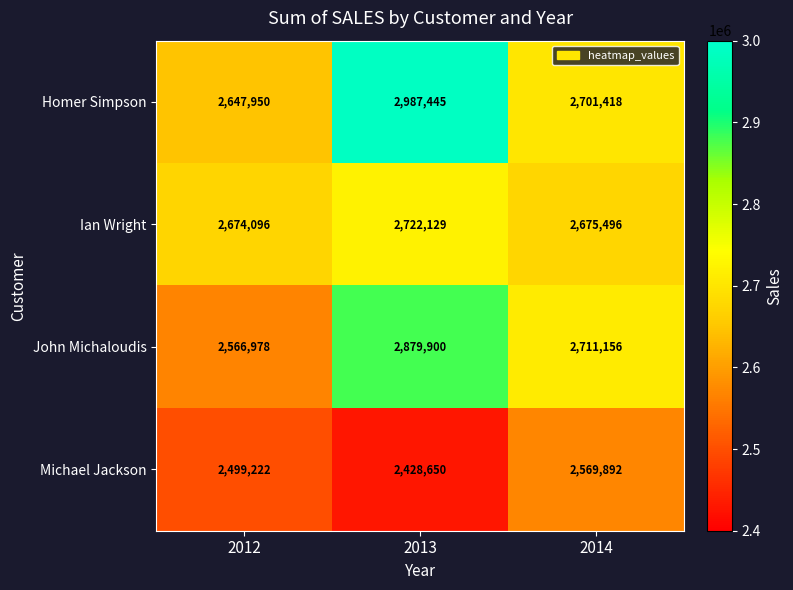

At 2012, list the series in order from largest to smallest.

Ian Wright, Homer Simpson, John Michaloudis, Michael Jackson